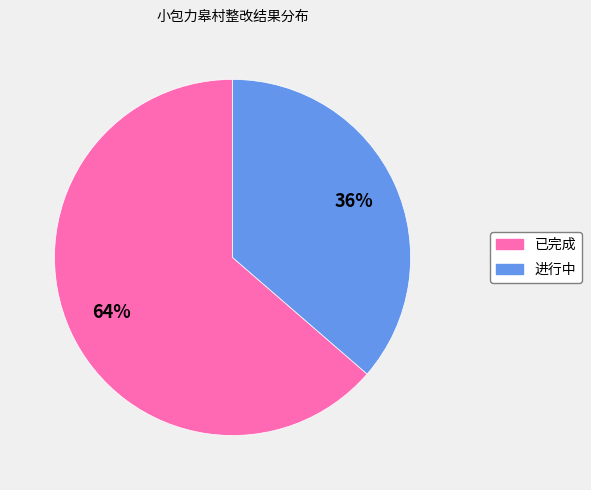

Does 已完成 account for over 50% of the chart?

Yes